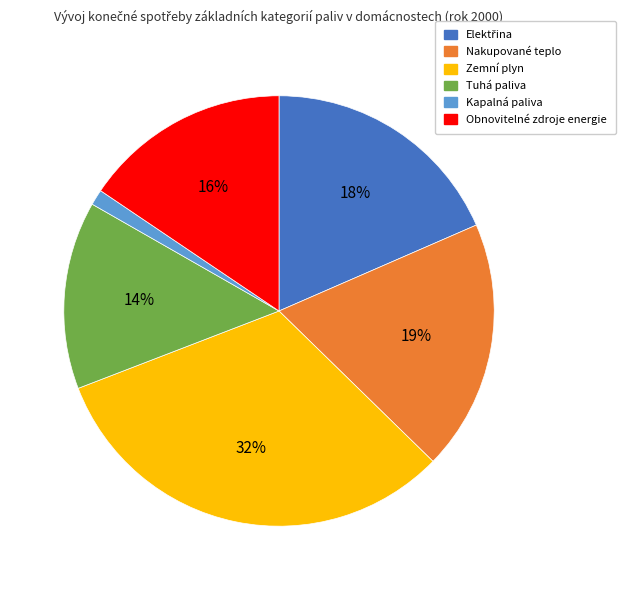

To the nearest percent, what is the difference between the largest and smallest slice percentages?

31%